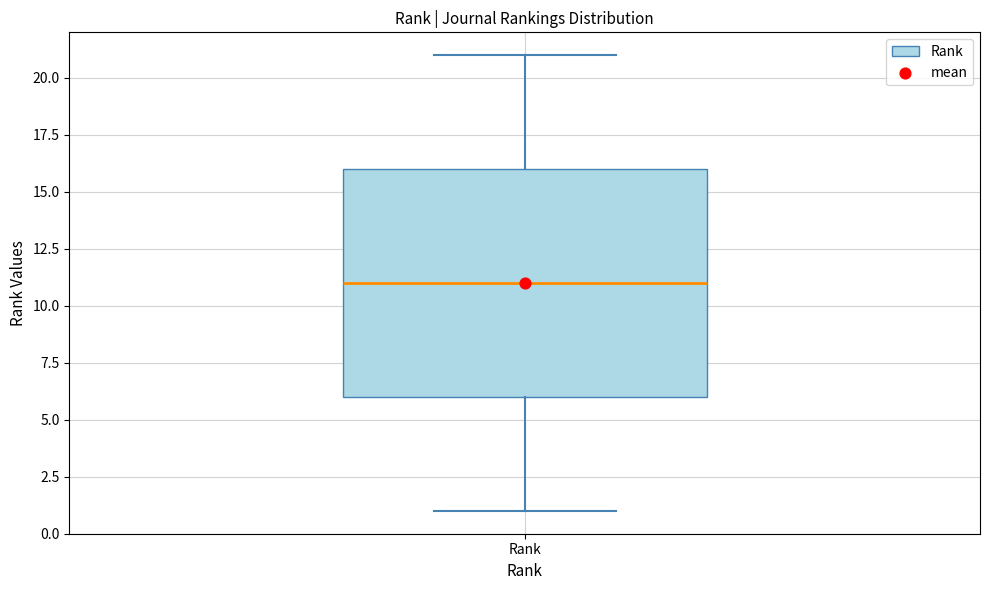

Read this box plot against the y-axis: the position of the median line, the range covered by the box, and the ends of both whiskers. The values are not printed on the chart, so give them approximately, as read against the axis.

median 11, box 6 to 16, whiskers 1 to 21